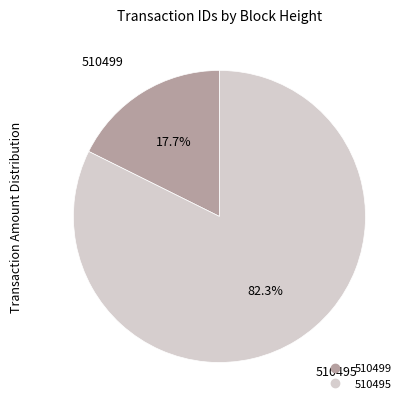

Between 510495 and 510499, which is larger?

510495